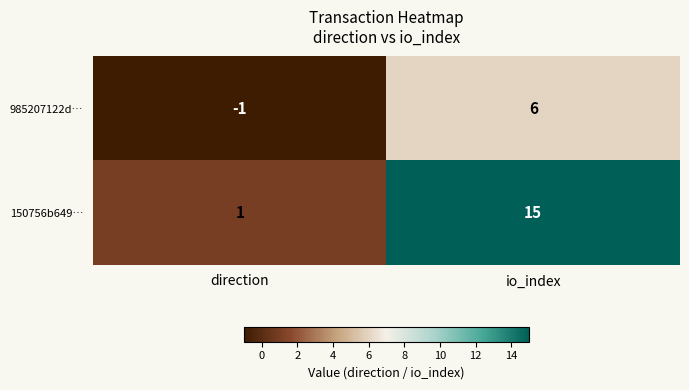

What is the sum of all 150756b649… values?

16